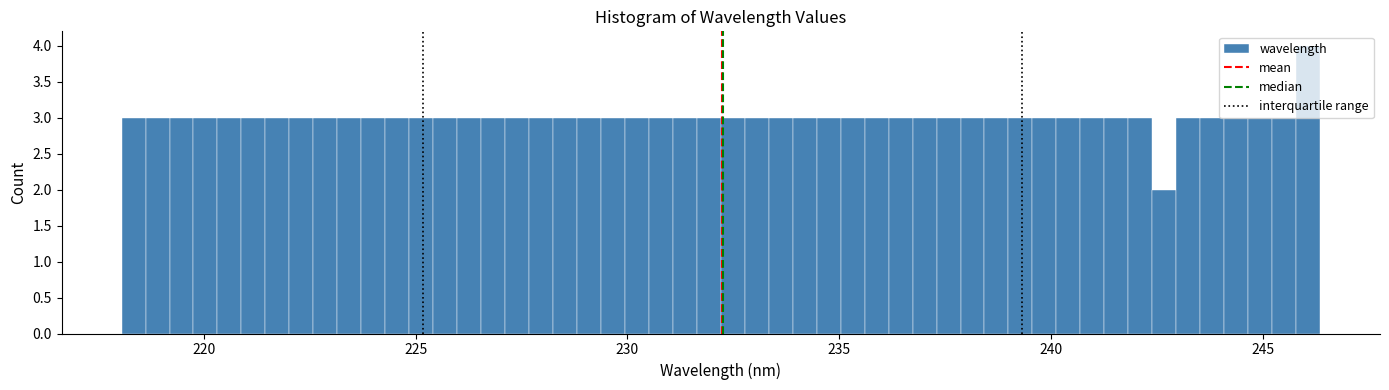

Around what value on the x-axis is the tallest bar? Give the approximate position of its centre, as read against the axis.

246.0